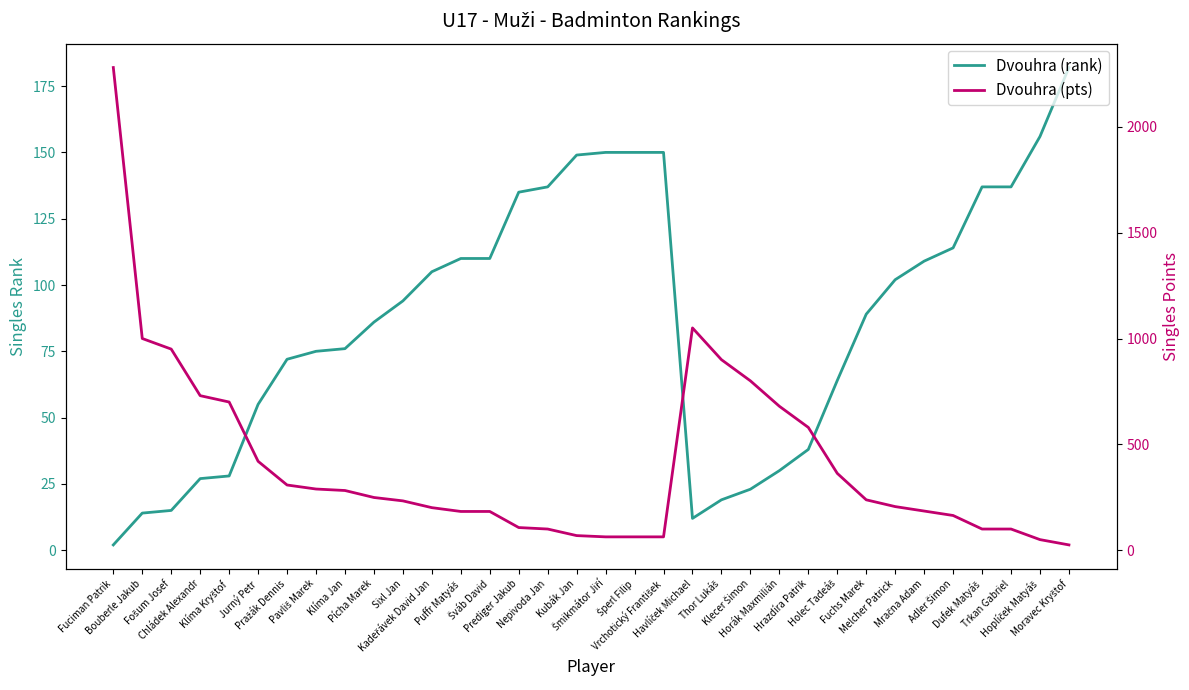

Rank the series by their maximum value, from highest to lowest.

Dvouhra (pts), Dvouhra (rank)